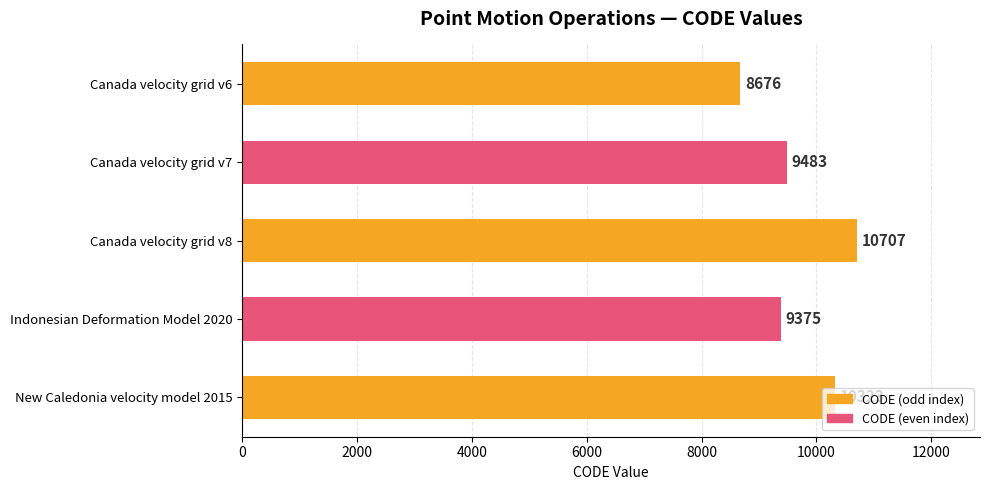

What is the value of the 2nd bar from the top?

9483